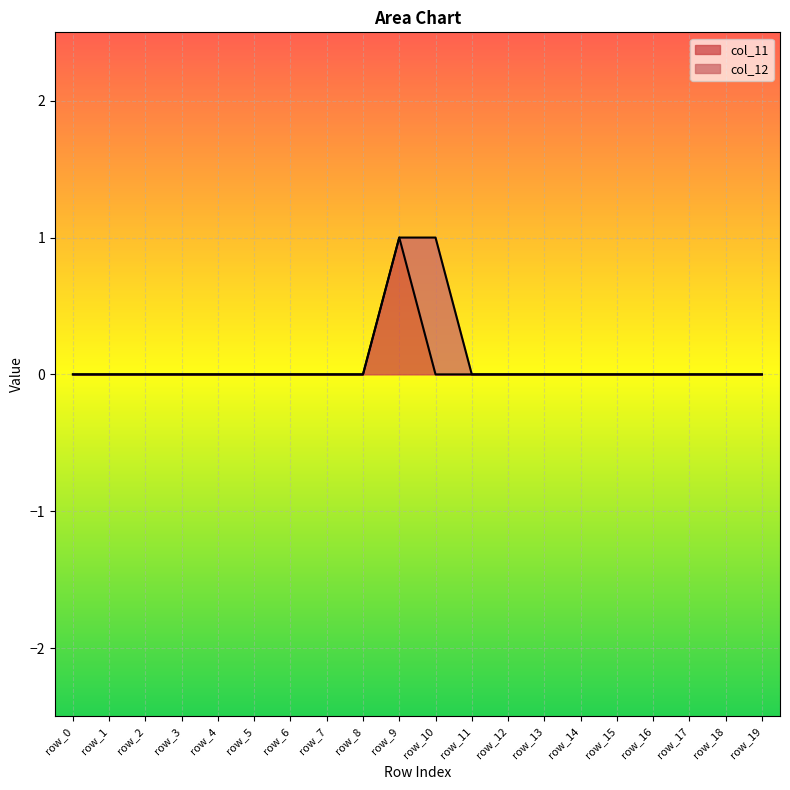

Reading left to right, what are all the values shown in this chart?

0	0	0	0	0	0	0	0	0	1	0	0	0	0	0	0	0	0	0	0